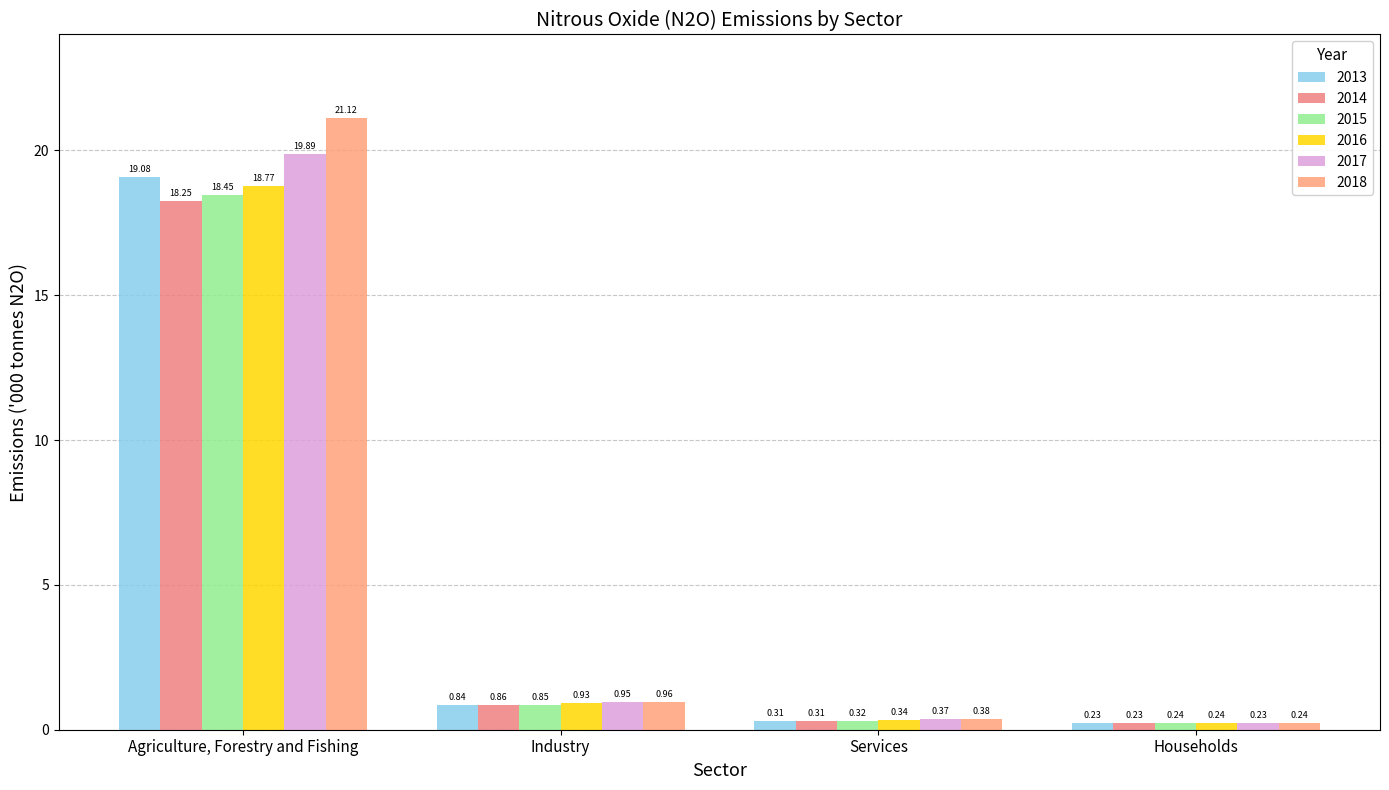

How many bars are there in total?

24